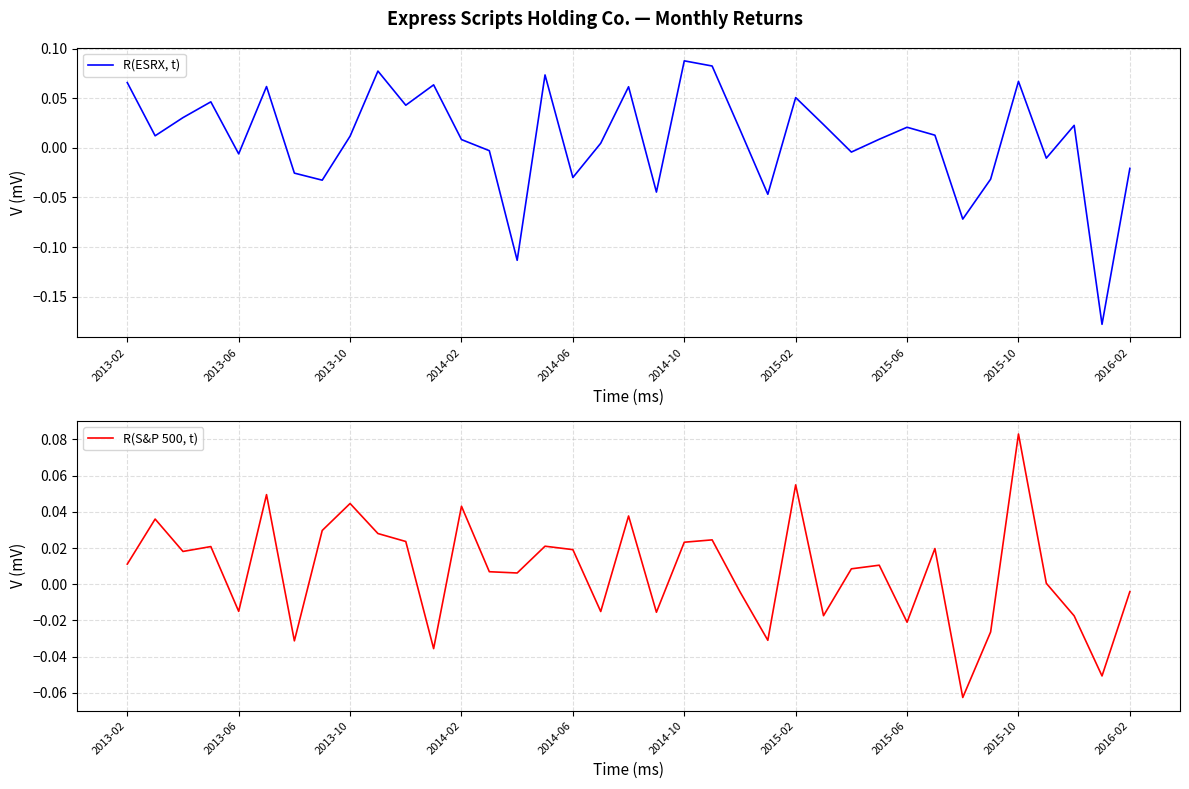

Which category has the highest value in the R(S&P 500, t) series?

2015-10